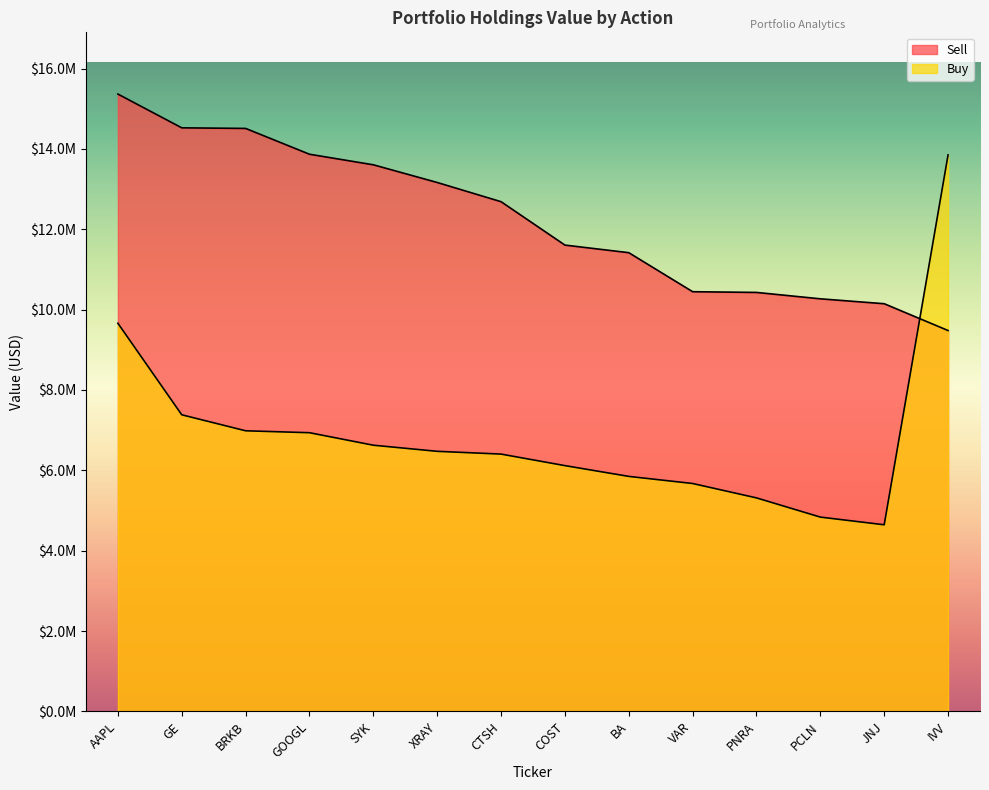

List the series in order of their overall mean, lowest first.

Buy, Sell